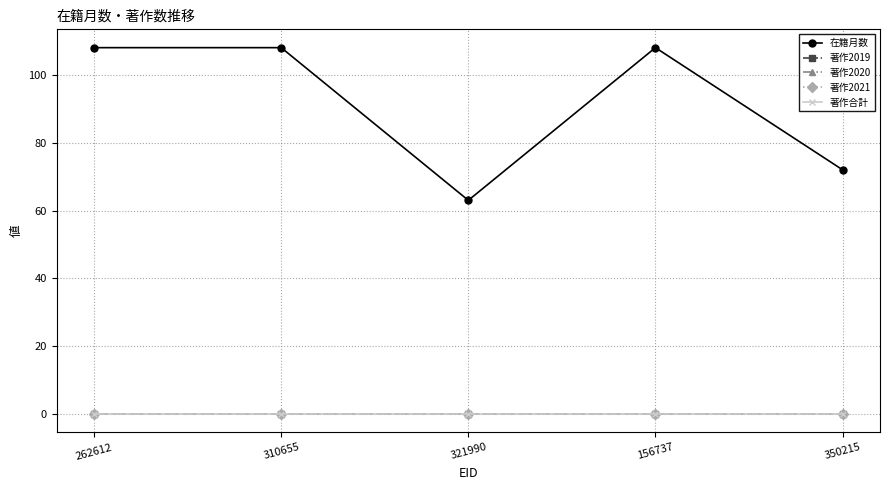

Is this an area chart (filled region under the line)?

No